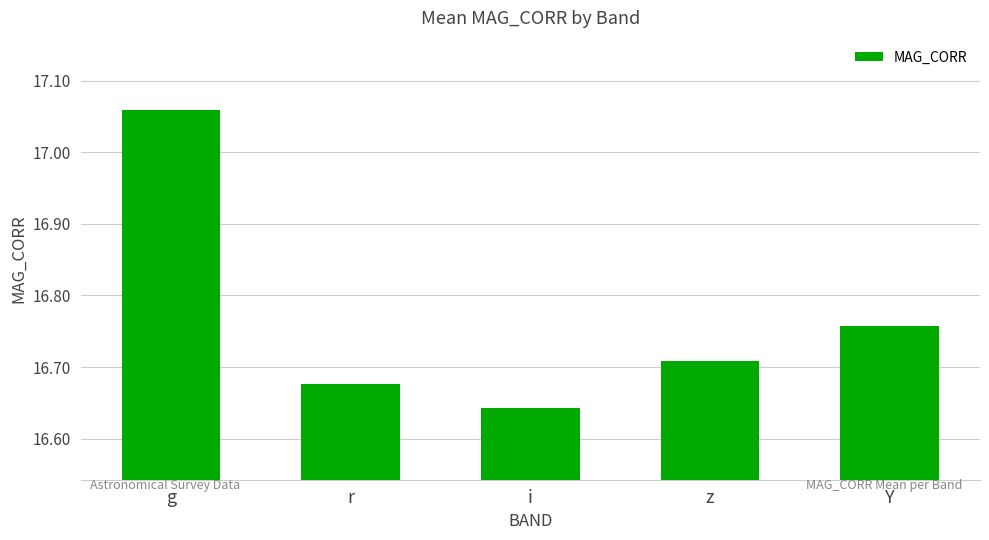

The value at r is 24.9. True or false?

False